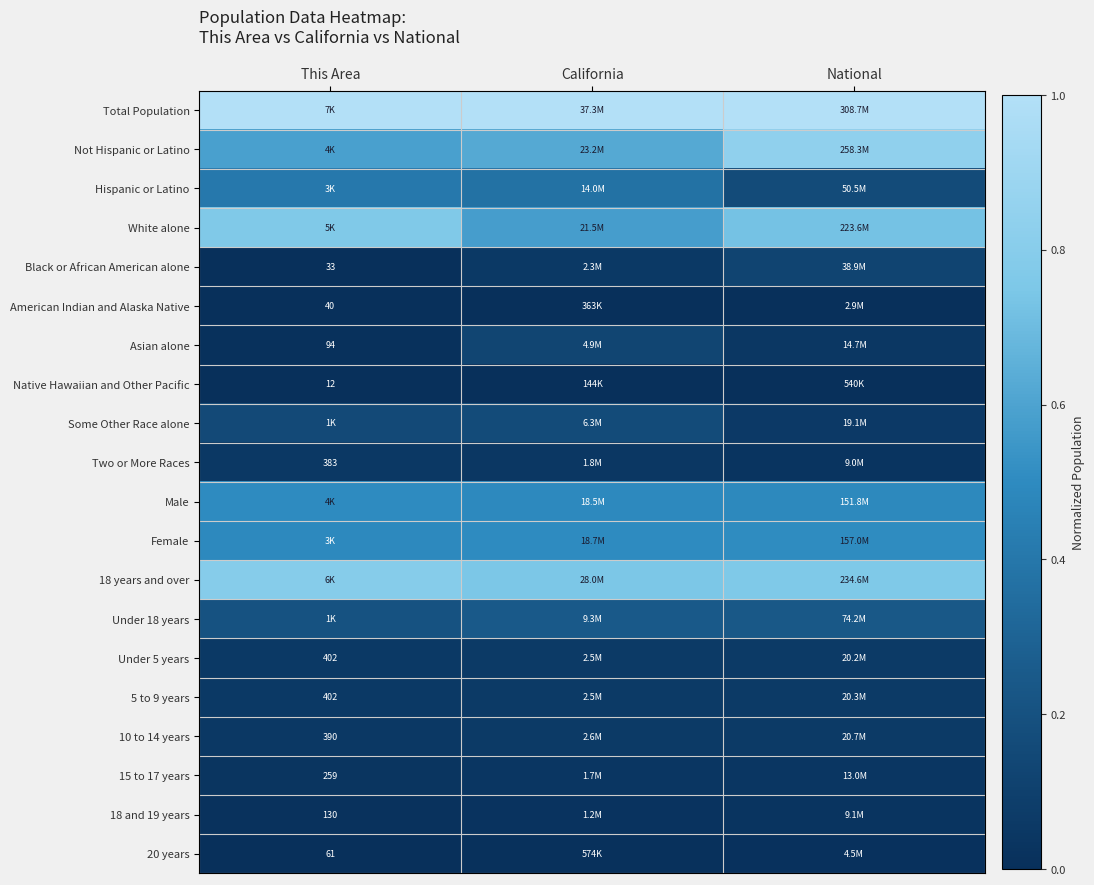

The 15 to 17 years series shows 0.0 at This Area. True or false?

False